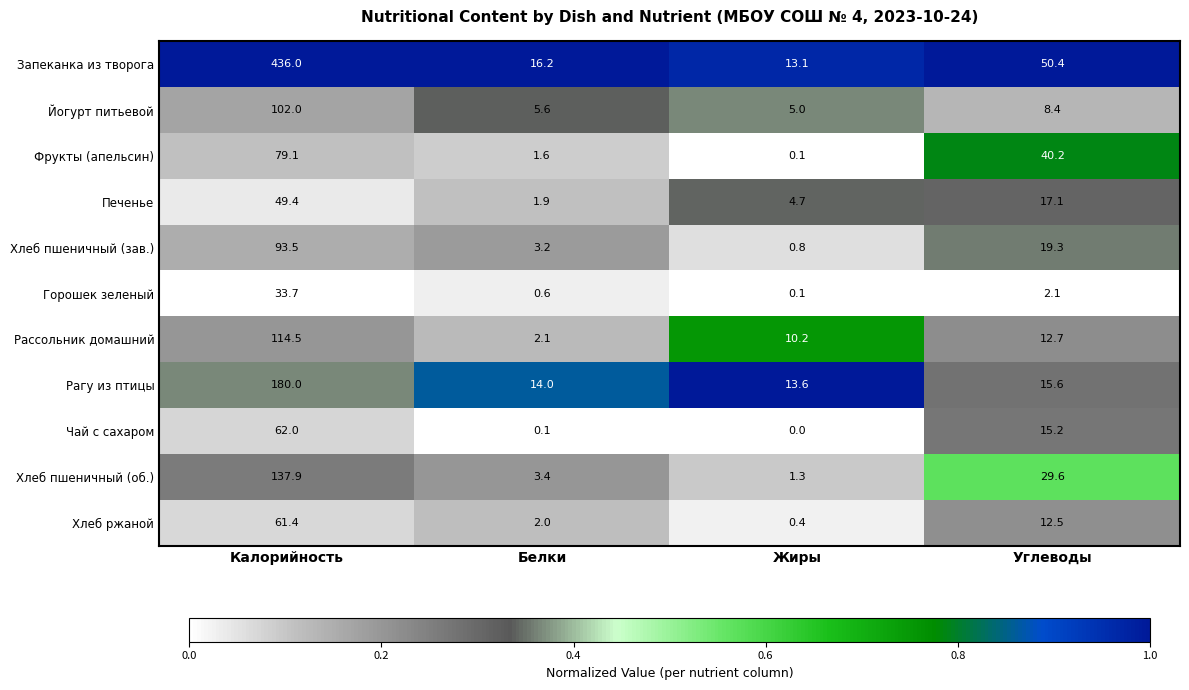

What is the approximate value of Чай с сахаром at Углеводы?

15.2